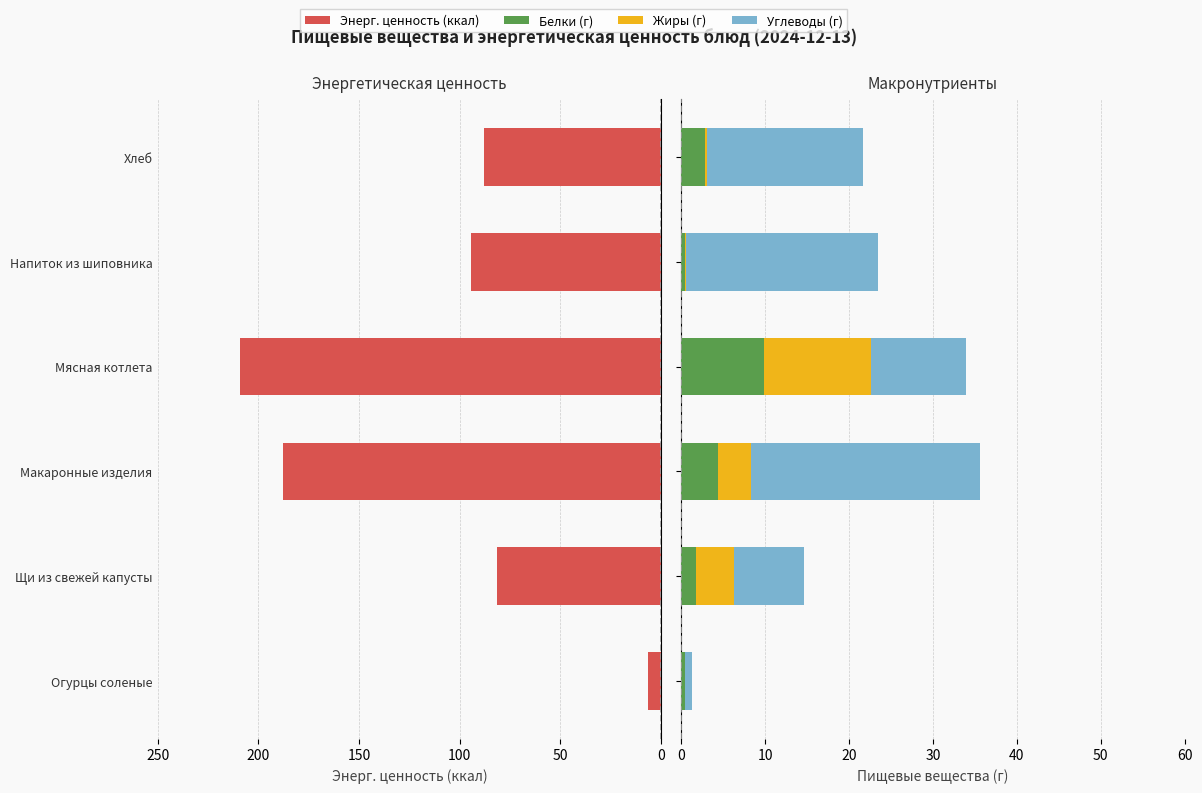

How many bars are there in total?

24